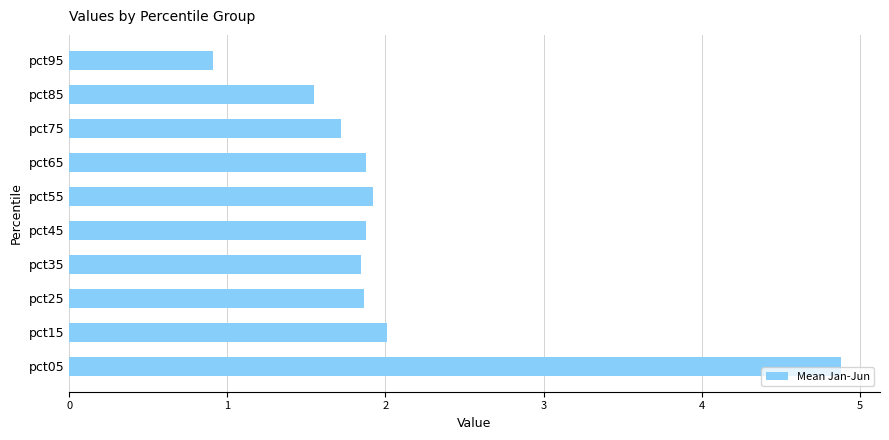

What is the maximum value shown in the chart?

4.9